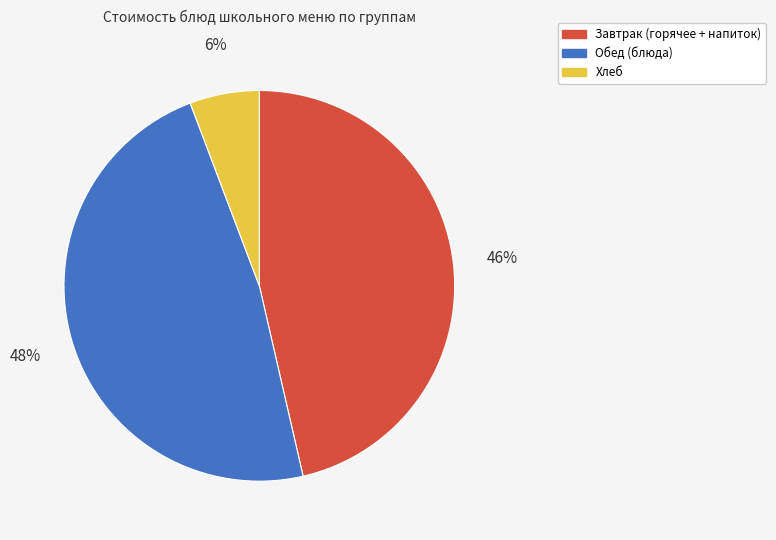

How many slices are in this pie chart?

3